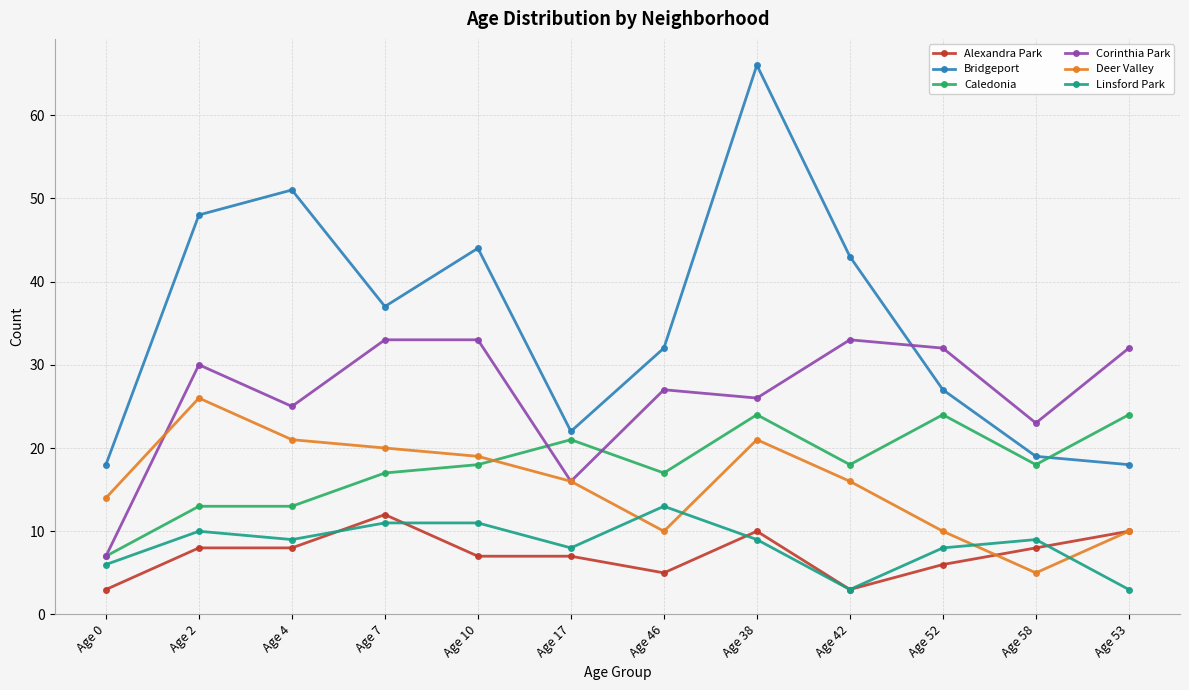

What is the spread (max minus min) of values at Age 2?

40